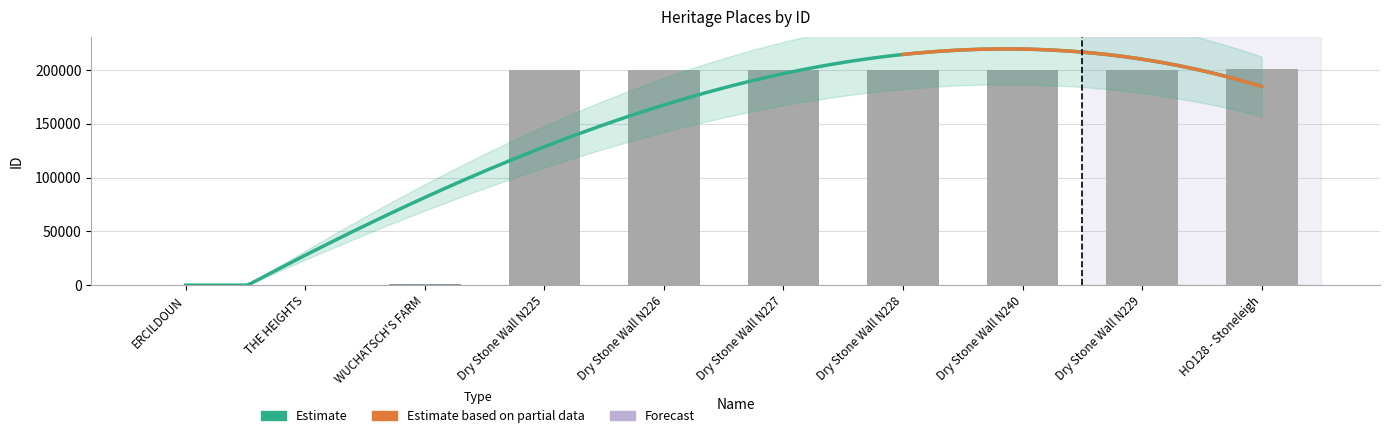

Reading left to right, extract all data points from this chart.

184	517	643	199551	199552	199553	199554	199555	199556	200674